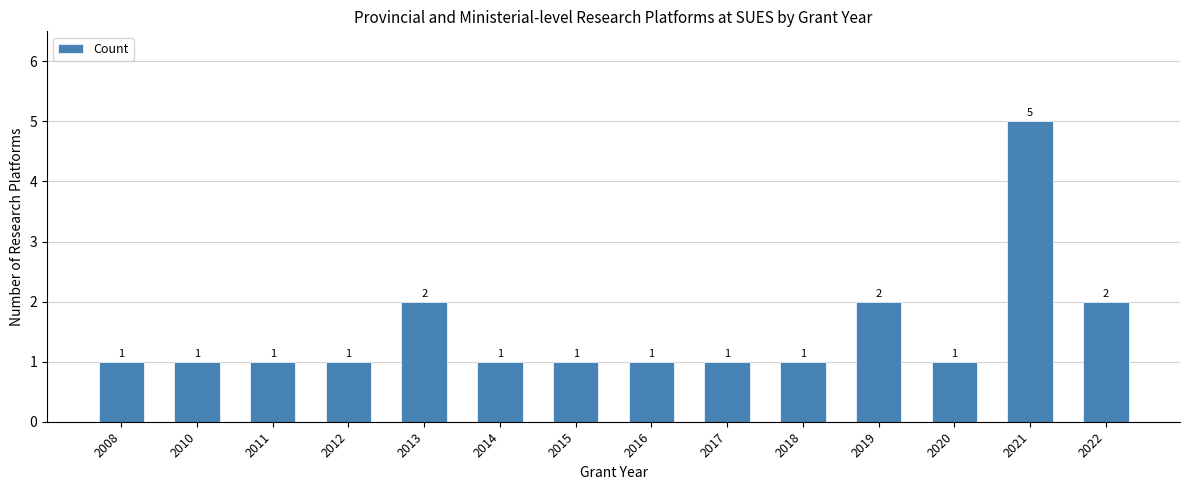

At which category does the chart reach its peak across all series?

2021